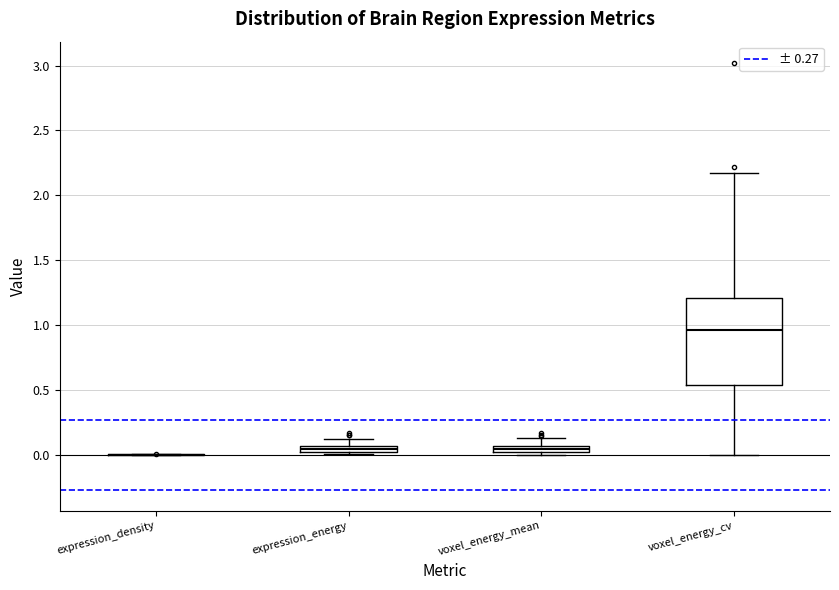

Comparing the boxes themselves (not the whiskers), which one is the tallest?

voxel_energy_cv